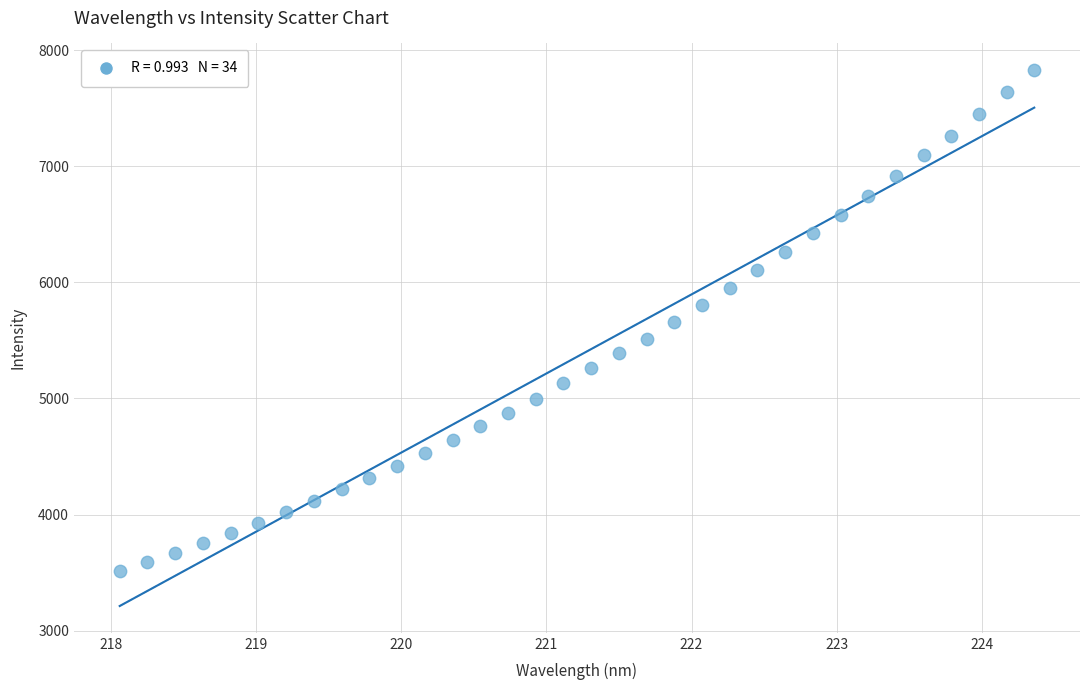

What is the range of X values (max minus min)?

6.3